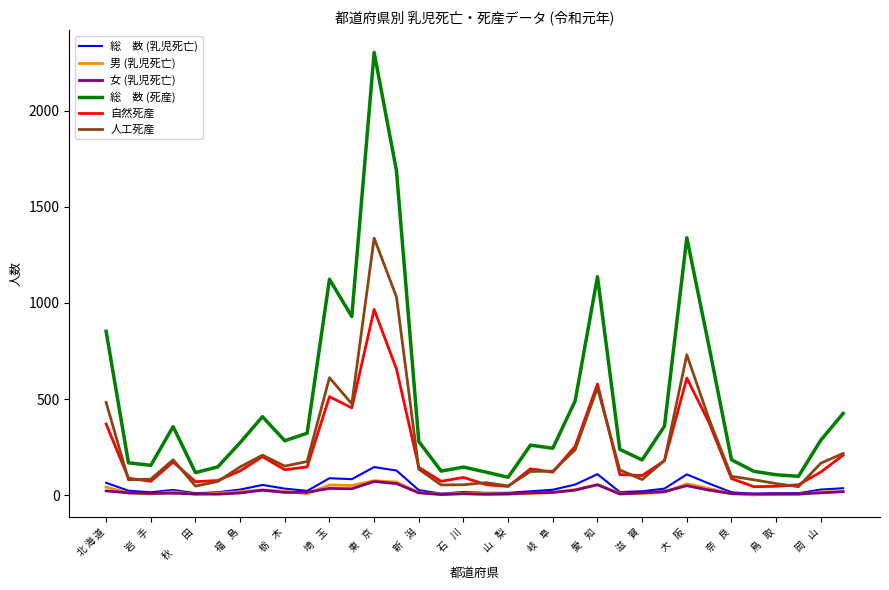

What is the maximum value shown in the chart?

2303